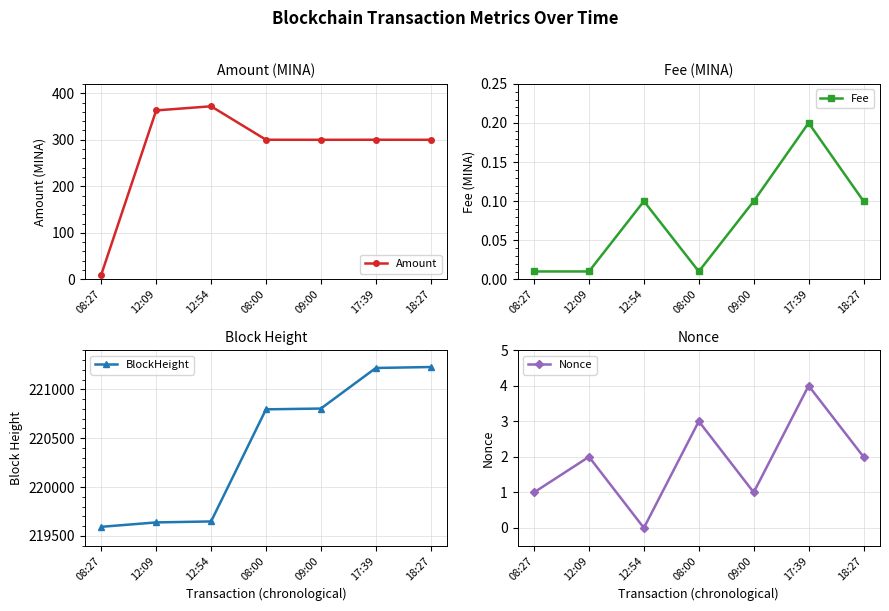

True or false: Amount and BlockHeight intersect in this chart.

False